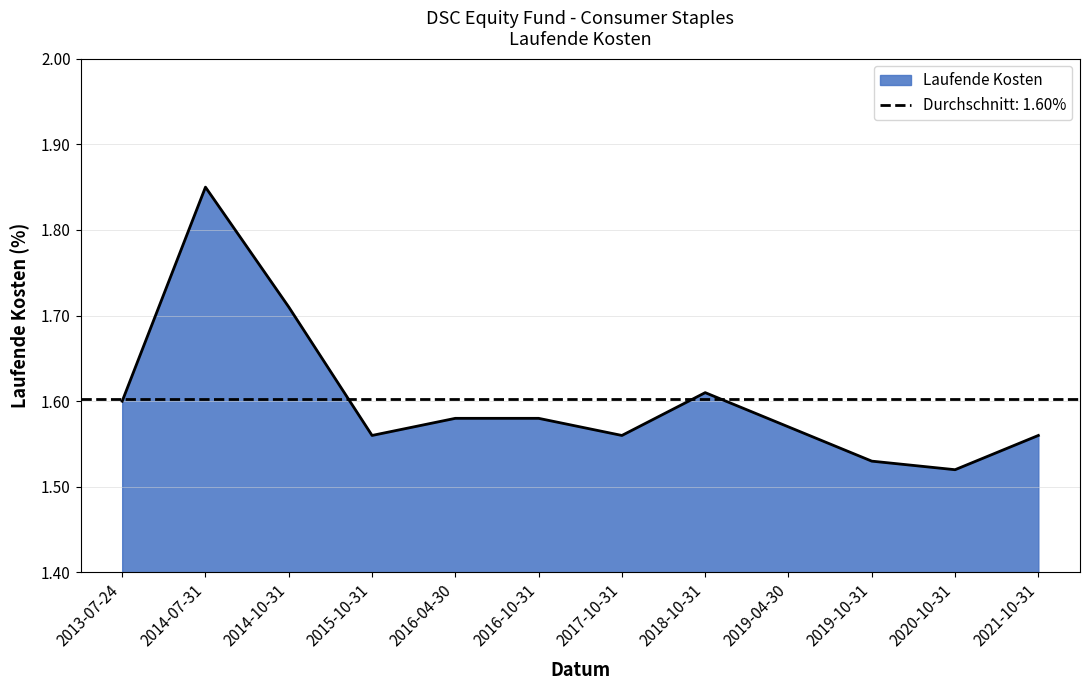

Count the values in the range 1 to 2.

12